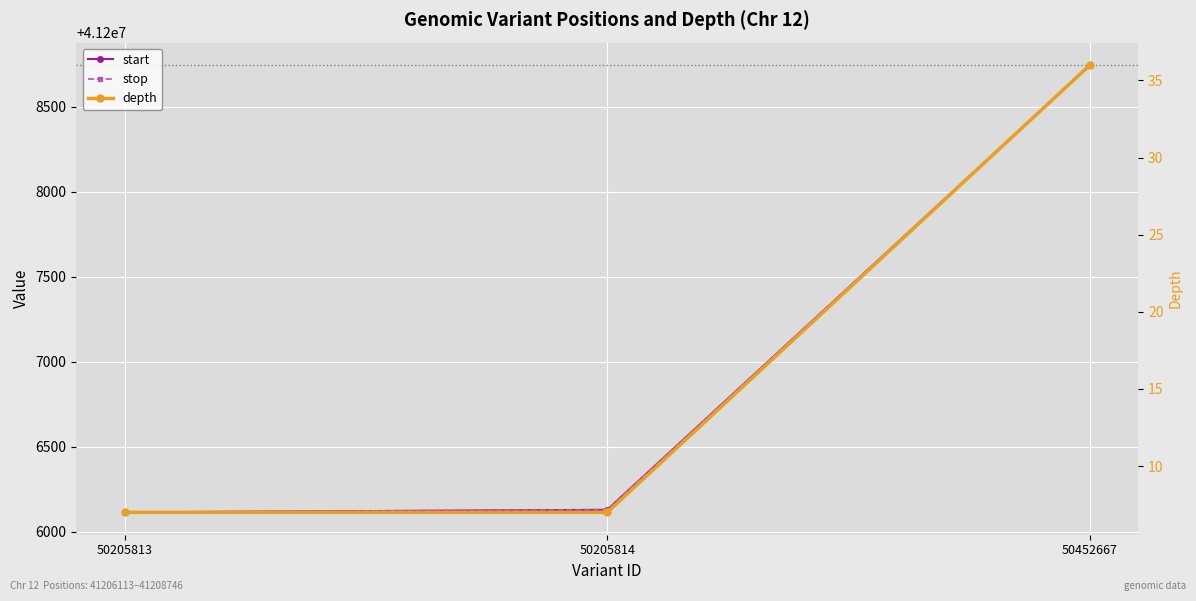

Reading left to right, what are all the values shown in this chart?

start: 50205813=41206113	50205814=41206128	50452667=41208745
stop: 50205813=41206114	50205814=41206129	50452667=41208746
depth: 50205813=7	50205814=7	50452667=36